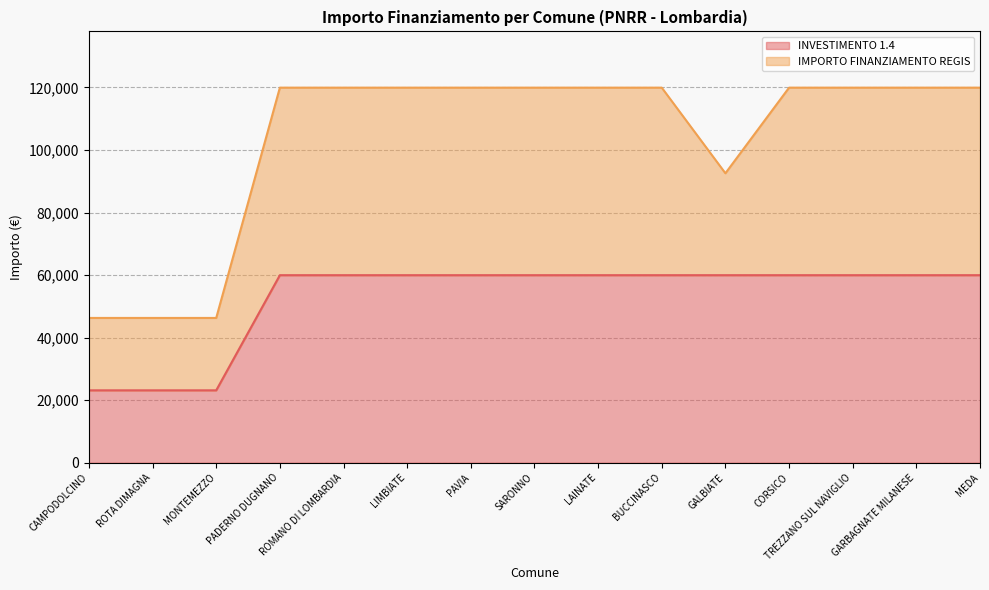

List the labels in order of value, largest first.

PADERNO DUGNANO, ROMANO DI LOMBARDIA, LIMBIATE, PAVIA, SARONNO, LAINATE, BUCCINASCO, GALBIATE, CORSICO, TREZZANO SUL NAVIGLIO, GARBAGNATE MILANESE, MEDA, CAMPODOLCINO, ROTA DIMAGNA, MONTEMEZZO